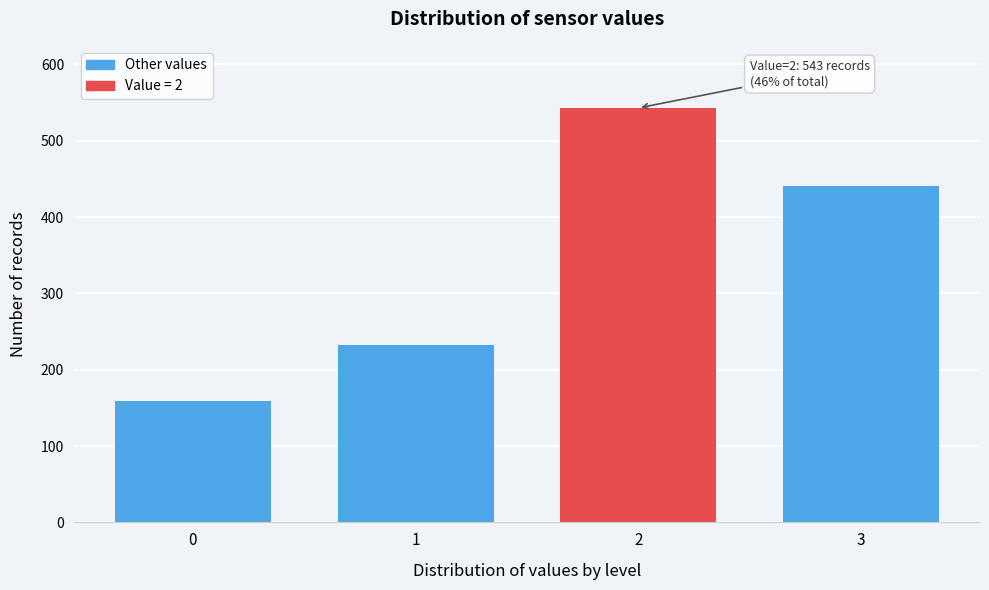

Reading right to left, extract all data points from this chart.

3=441	2=543	1=232	0=159